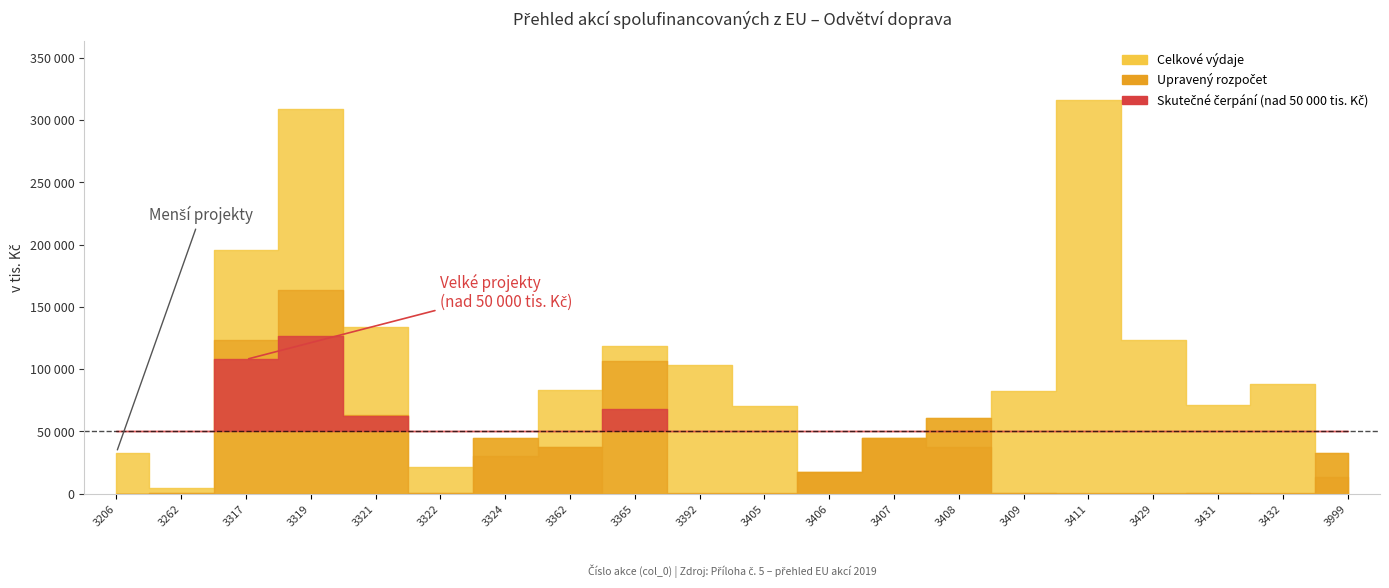

Which category has the highest value across all series?

3411